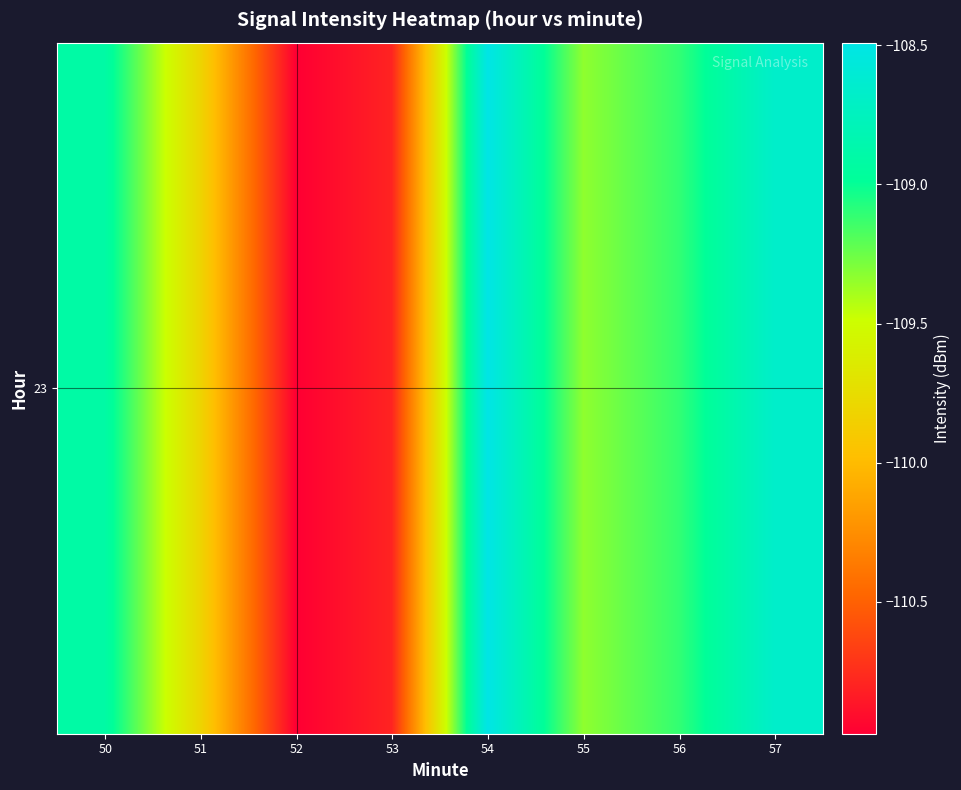

Reading right to left, extract all data points from this chart.

-108.7	-109.1	-109.3	-108.5	-110.8	-111.0	-109.8	-108.9